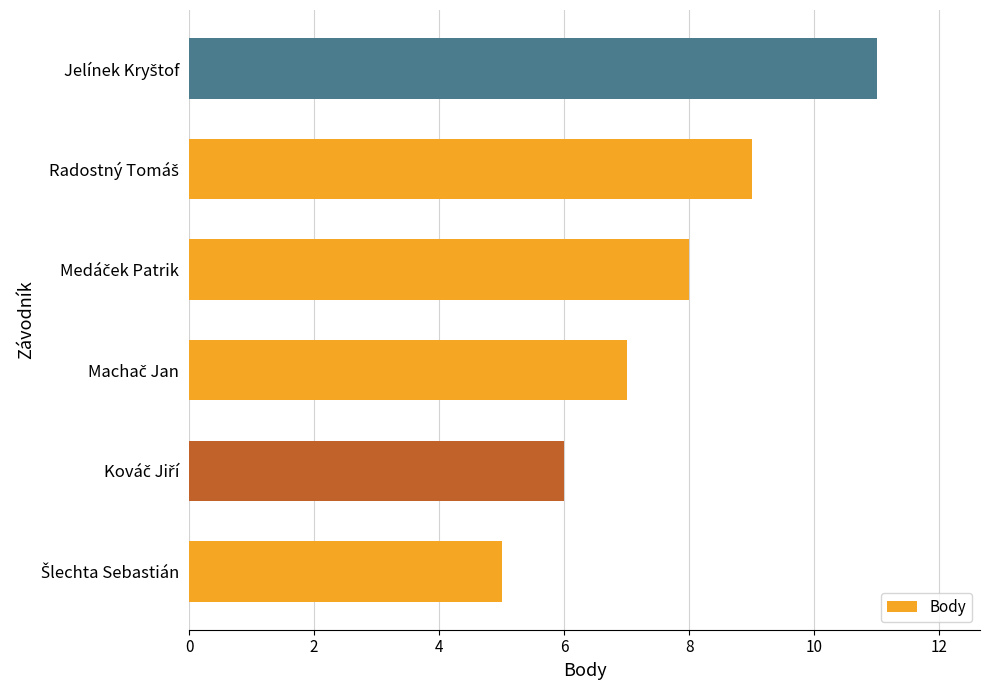

What is the minimum value shown in the chart?

5